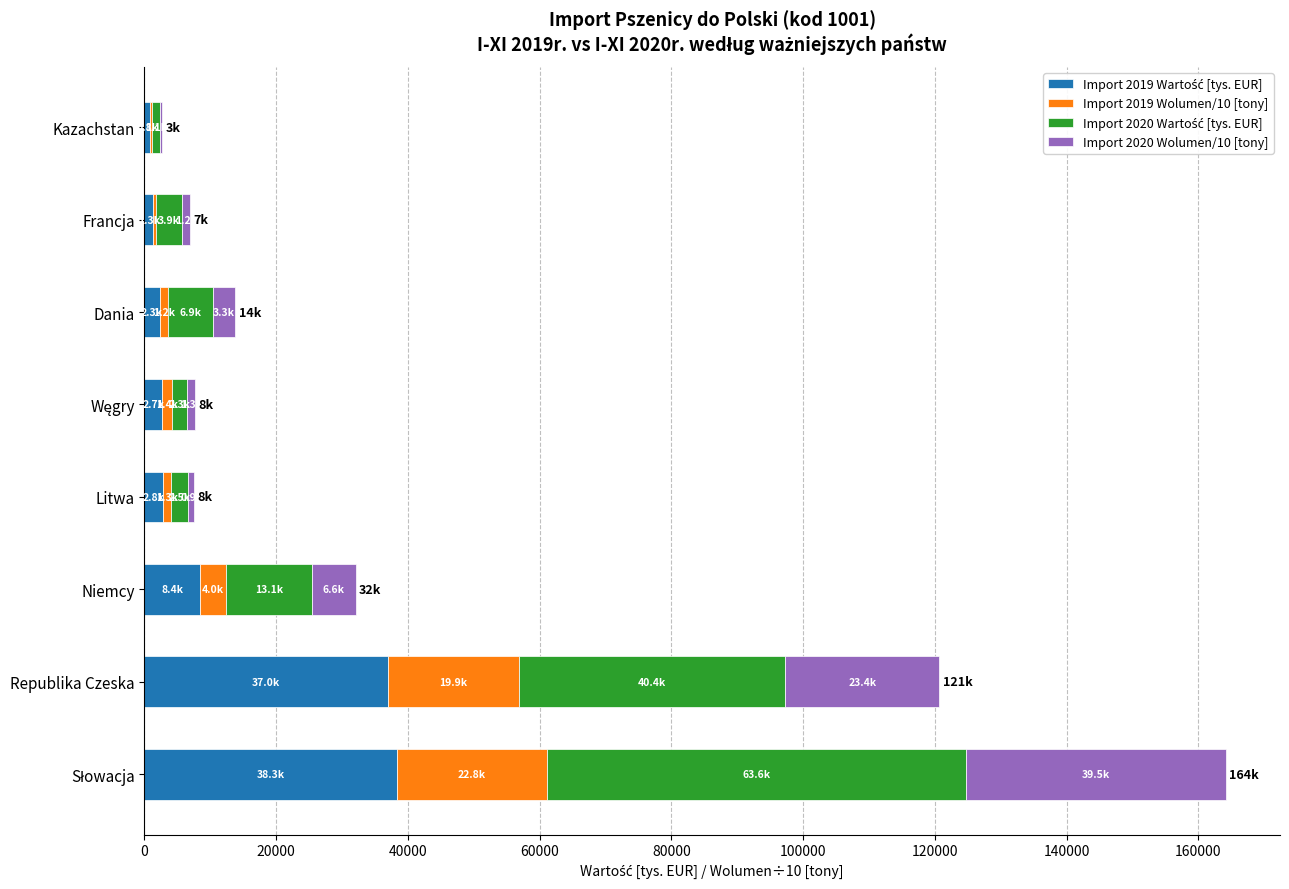

Rank the series by their average value, from highest to lowest.

Import 2020 Wartość [tys. EUR], Import 2019 Wartość [tys. EUR], Import 2020 Wolumen/10 [tony], Import 2019 Wolumen/10 [tony]